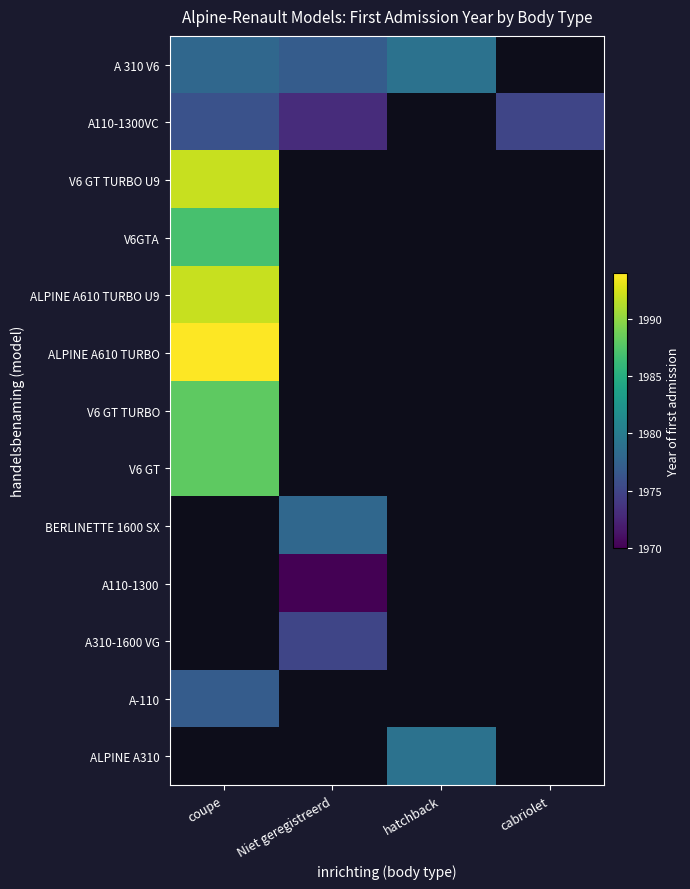

True or false: A110-1300VC has a value of 1976.0 at coupe.

True